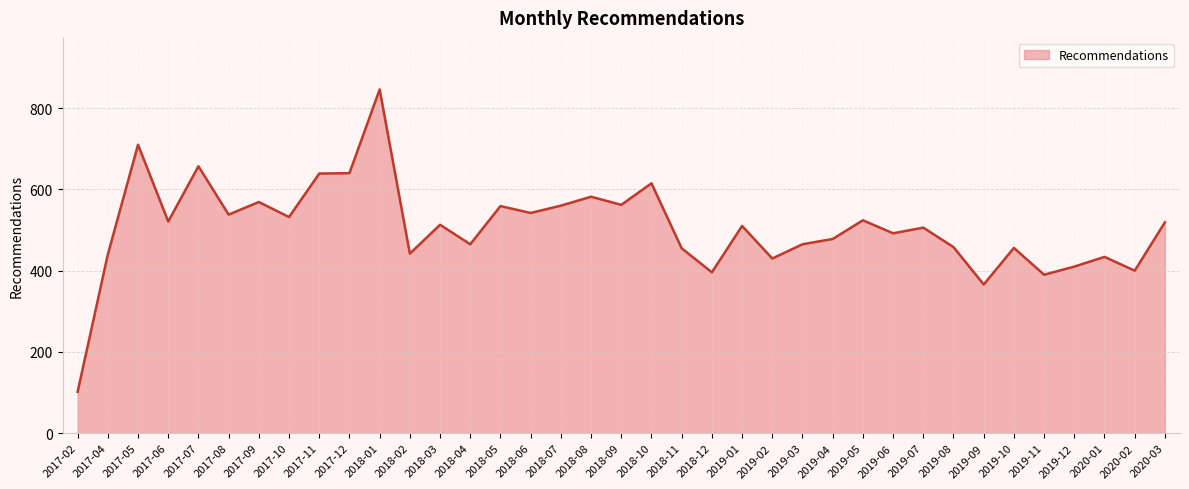

What is the minimum value shown in the chart?

102